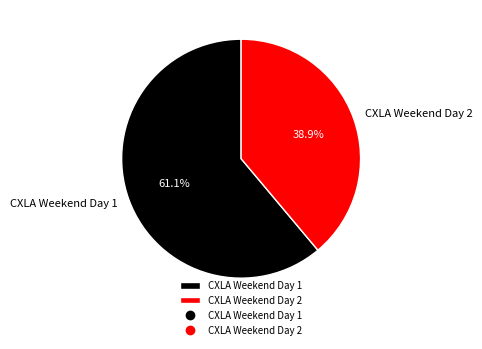

How many slices are in this pie chart?

2